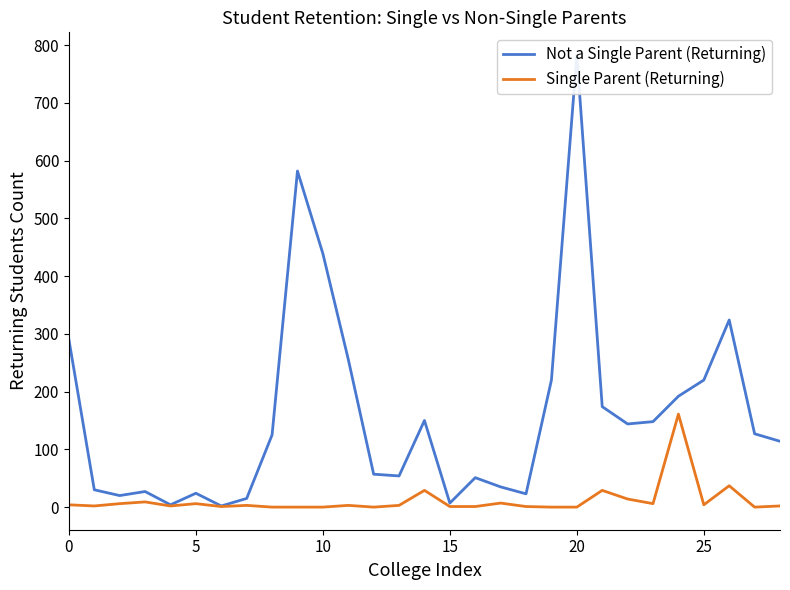

What is the label of the 1st point from the right?

28